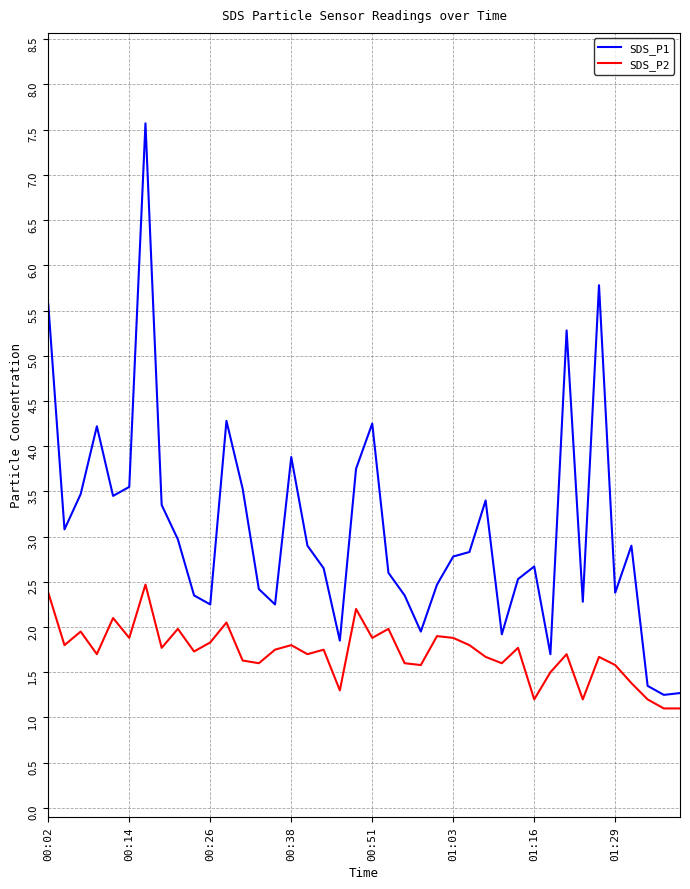

Which series has the largest total across all categories?

SDS_P1